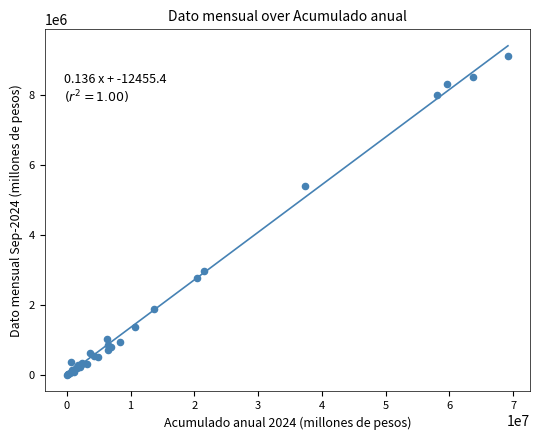

What Y value in the scatter plot is closest to 4557257?

5383609.7